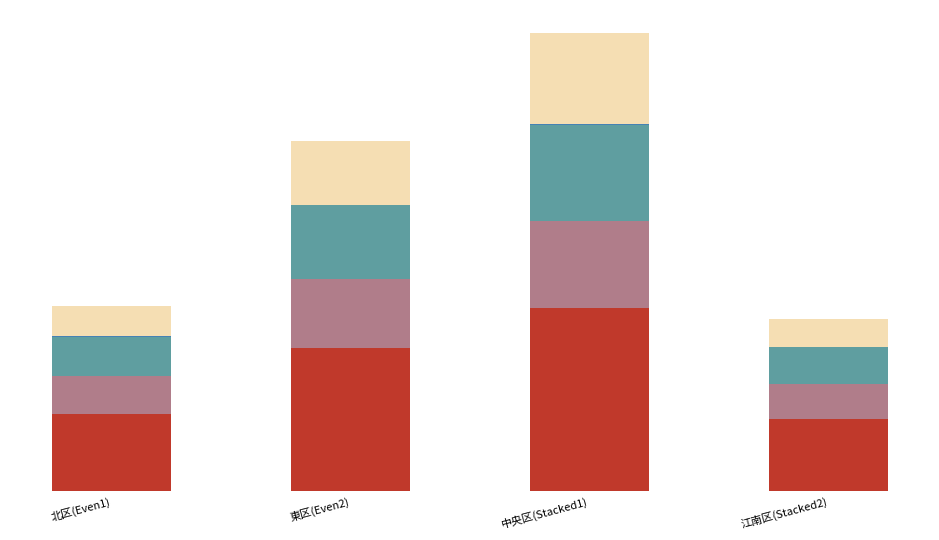

Does the chart contain stacked bars?

Yes